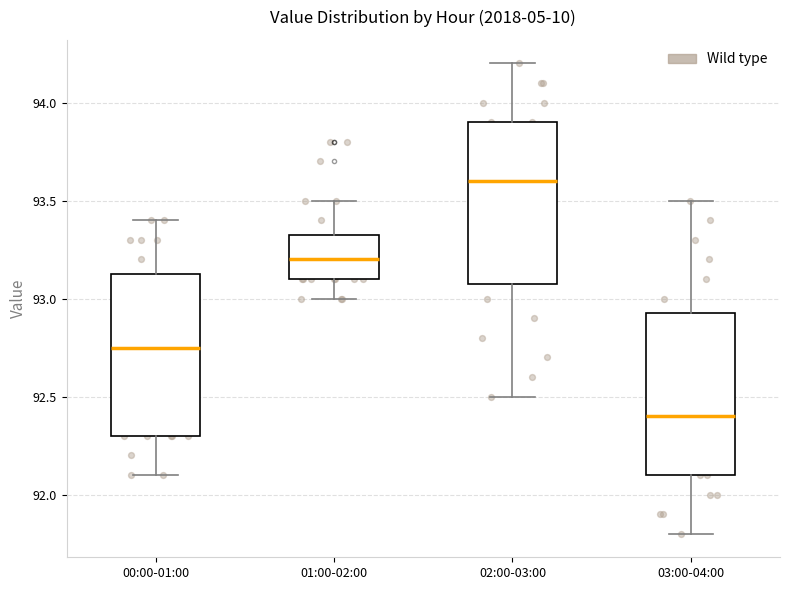

Reading left to right, read every box against the y-axis: the position of its median line, the range the box covers, and the ends of its whiskers. The values are not printed on the chart, so give them approximately, as read against the axis.

00:00-01:00: median 92.75, box 92.30 to 93.15, whiskers 92.10 to 93.40
01:00-02:00: median 93.20, box 93.10 to 93.35, whiskers 93.00 to 93.50
02:00-03:00: median 93.60, box 93.10 to 93.90, whiskers 92.50 to 94.20
03:00-04:00: median 92.40, box 92.10 to 92.95, whiskers 91.80 to 93.50